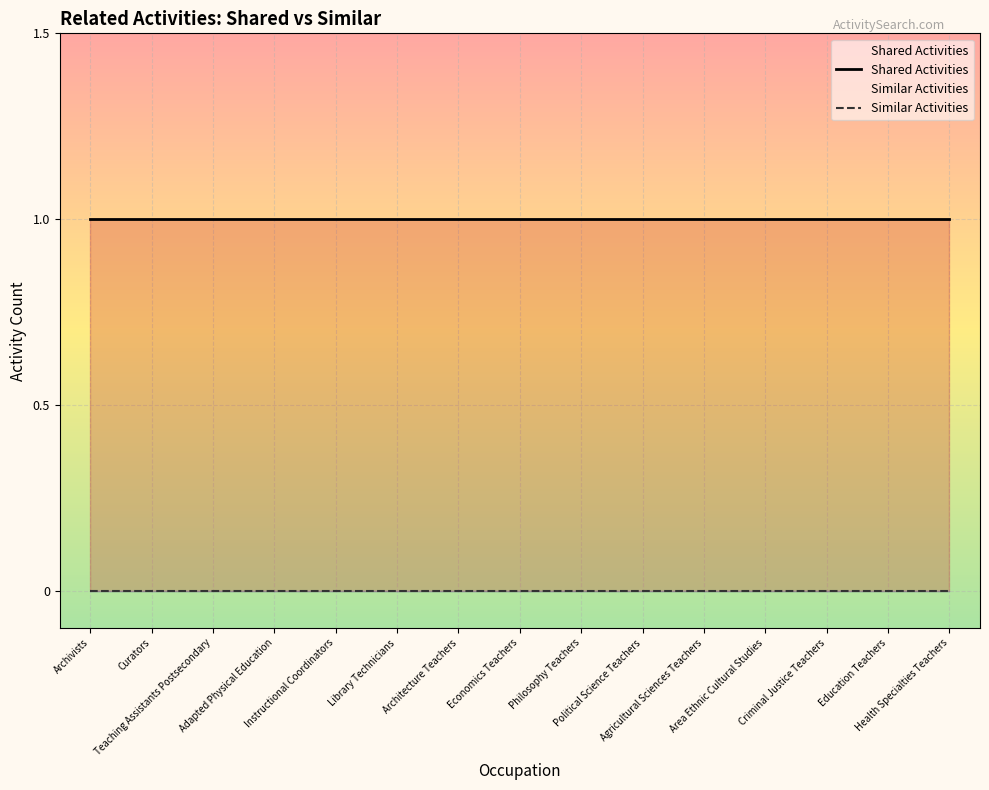

The value of Similar Activities at Instructional Coordinators is 0. True or false?

True